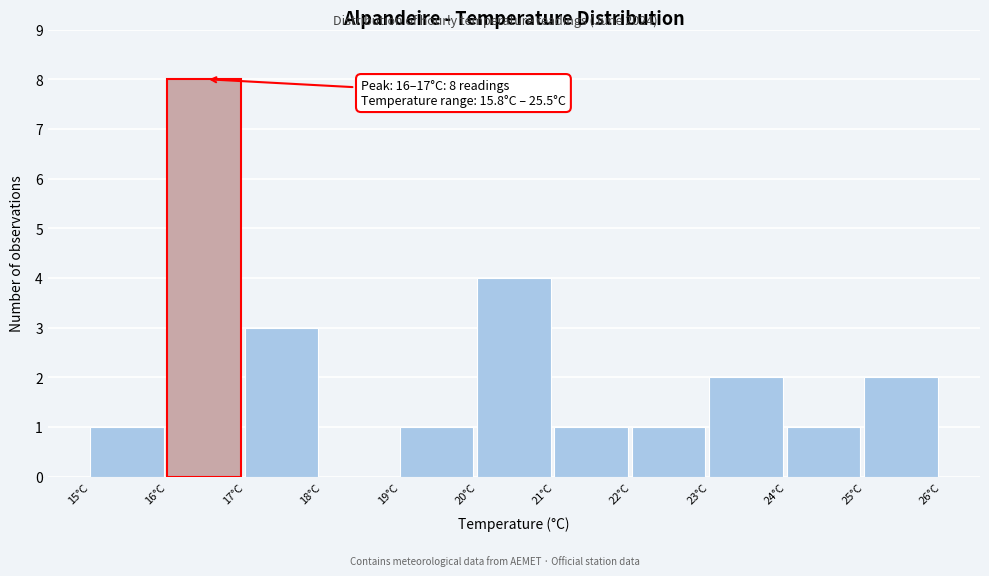

Over which range of the x-axis is the bar tallest?

16 to 17